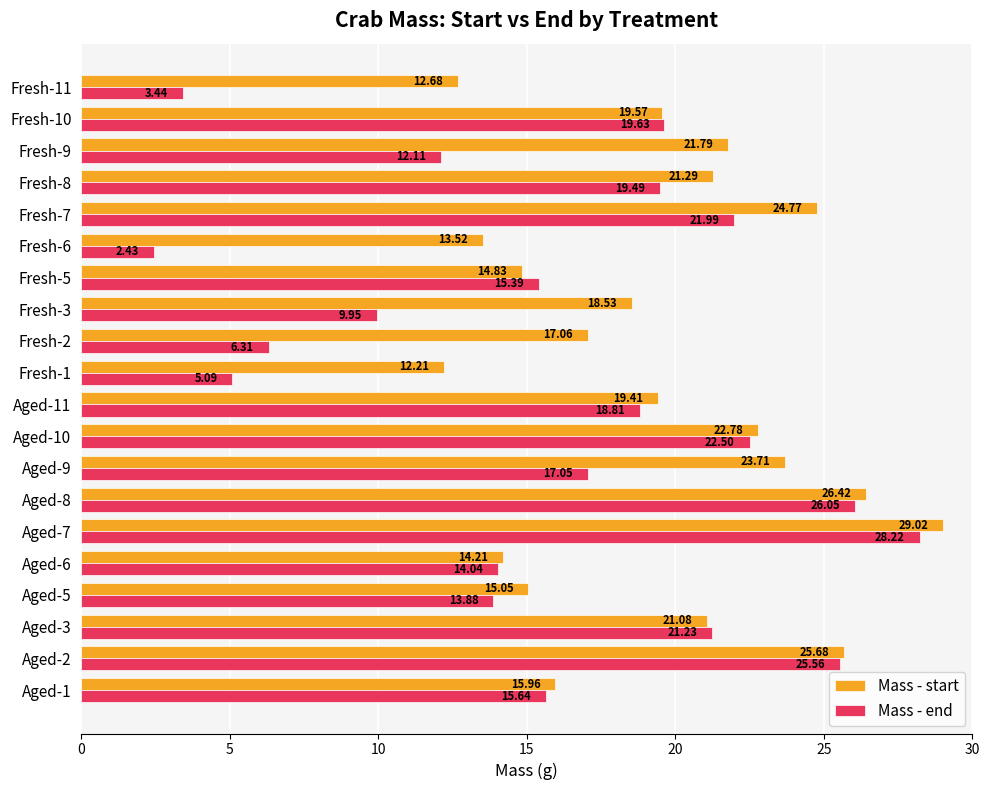

At how many categories does at least one series exceed 3?

20